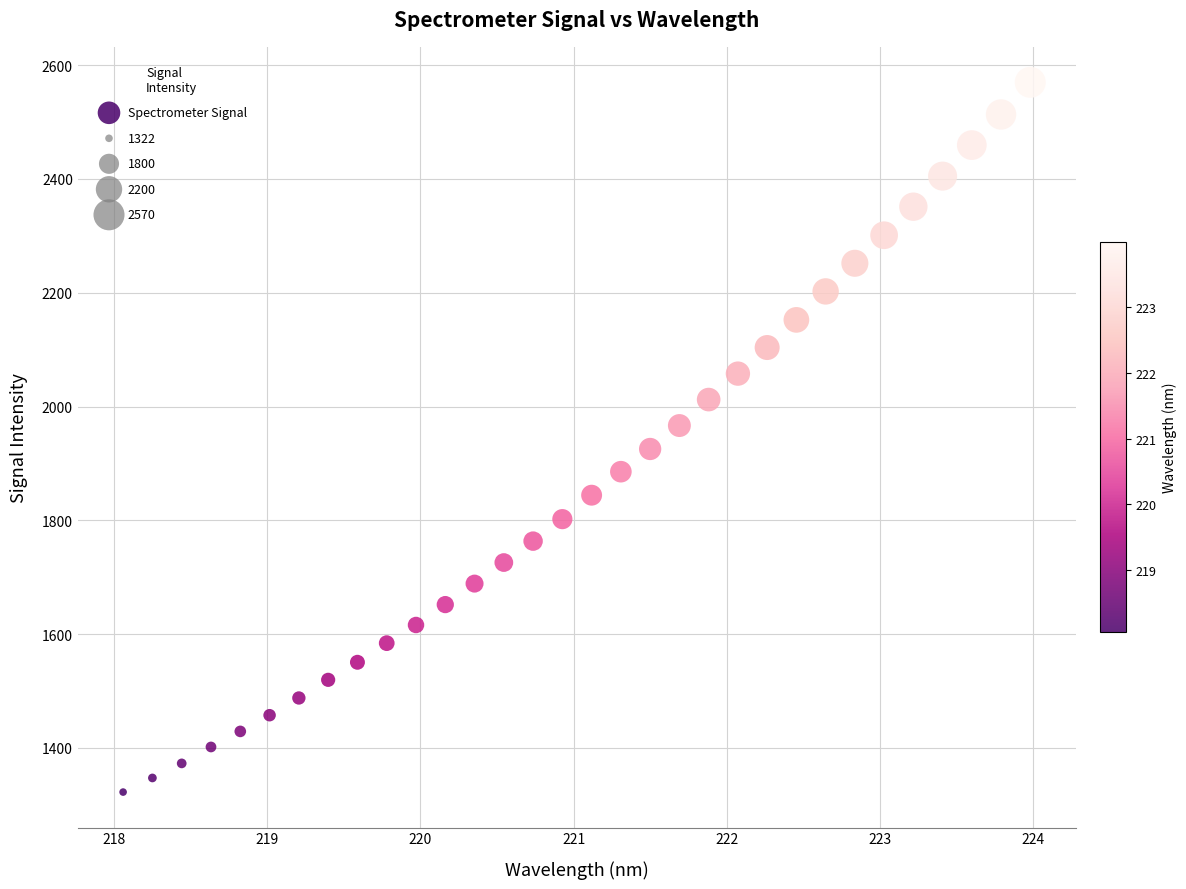

What is the range of Y values (max minus min)?

1247.6